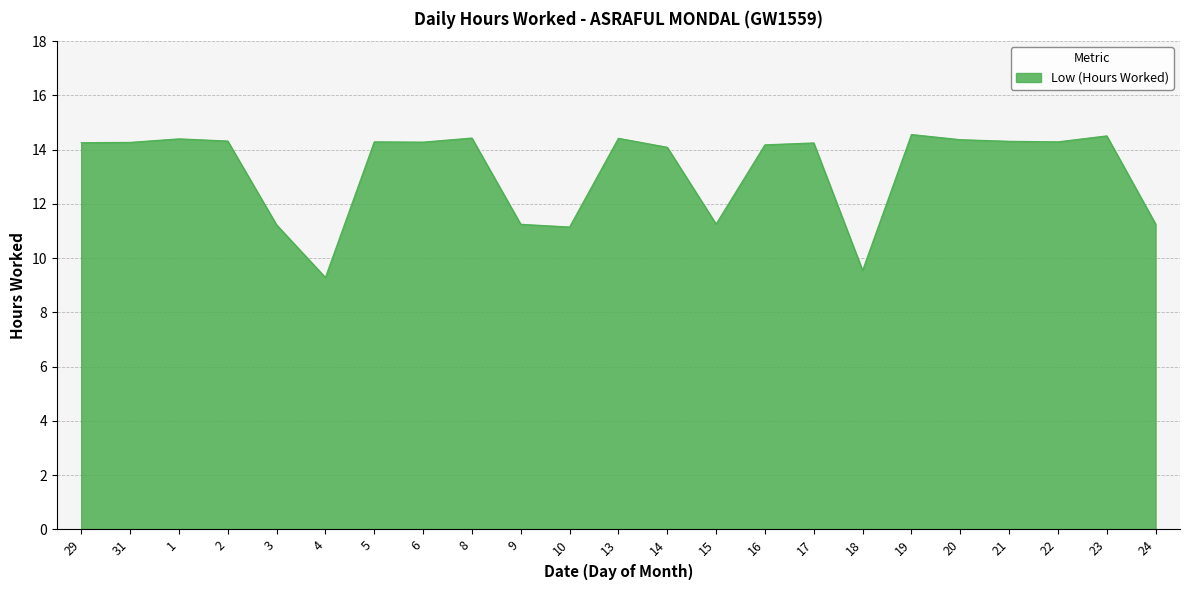

What is the greatest value displayed?

14.6